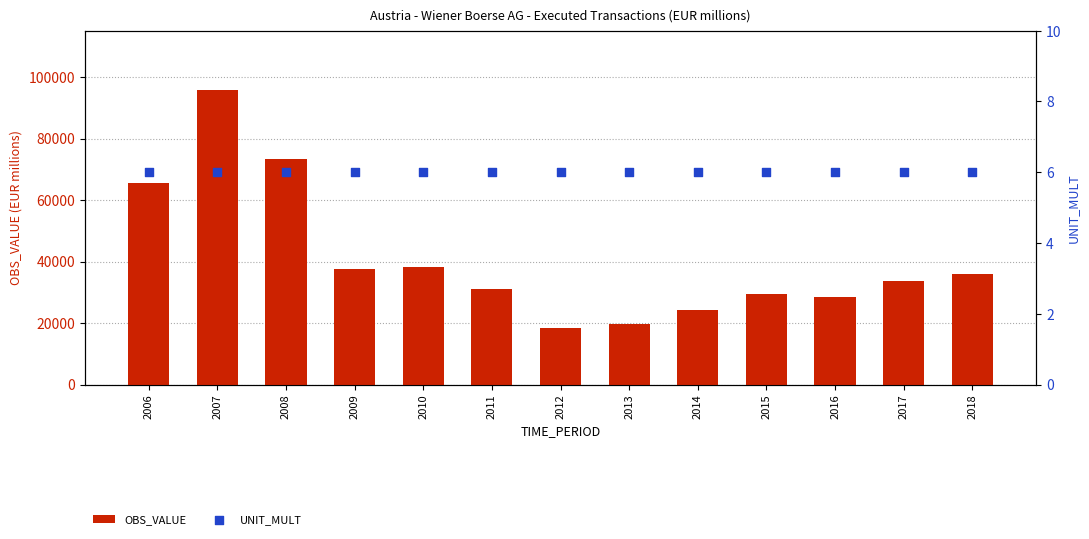

At how many categories does at least one series exceed 9198?

13